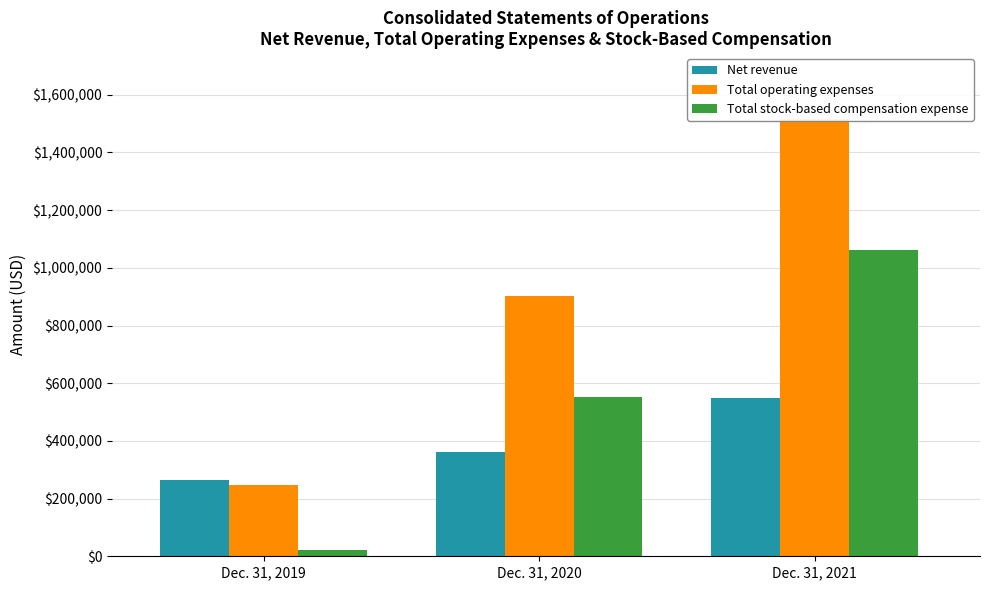

Which series has the widest spread of values?

Total operating expenses